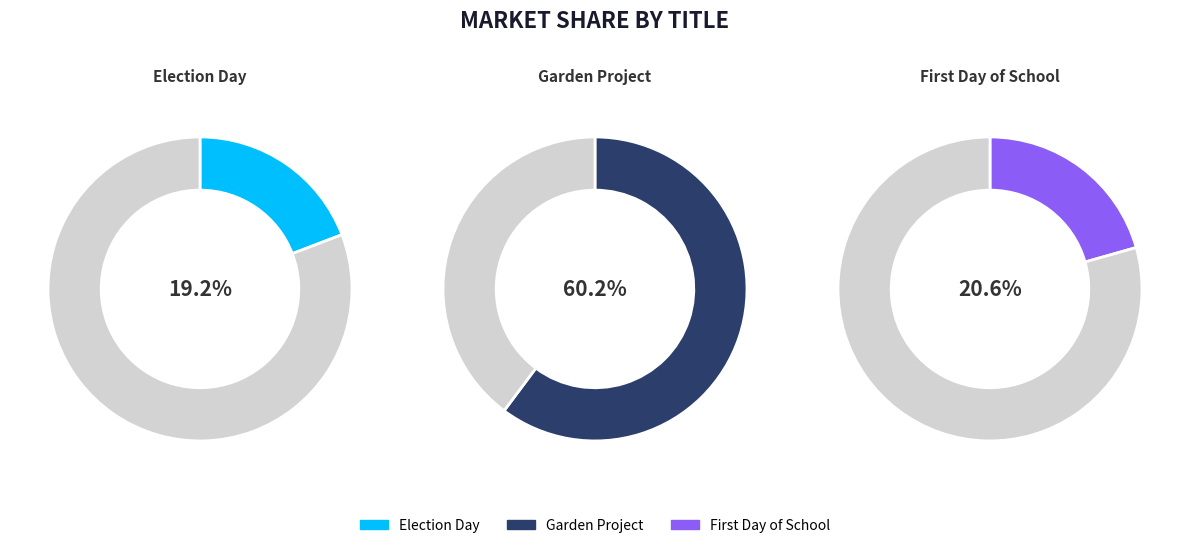

Does any single category account for the majority?

Yes